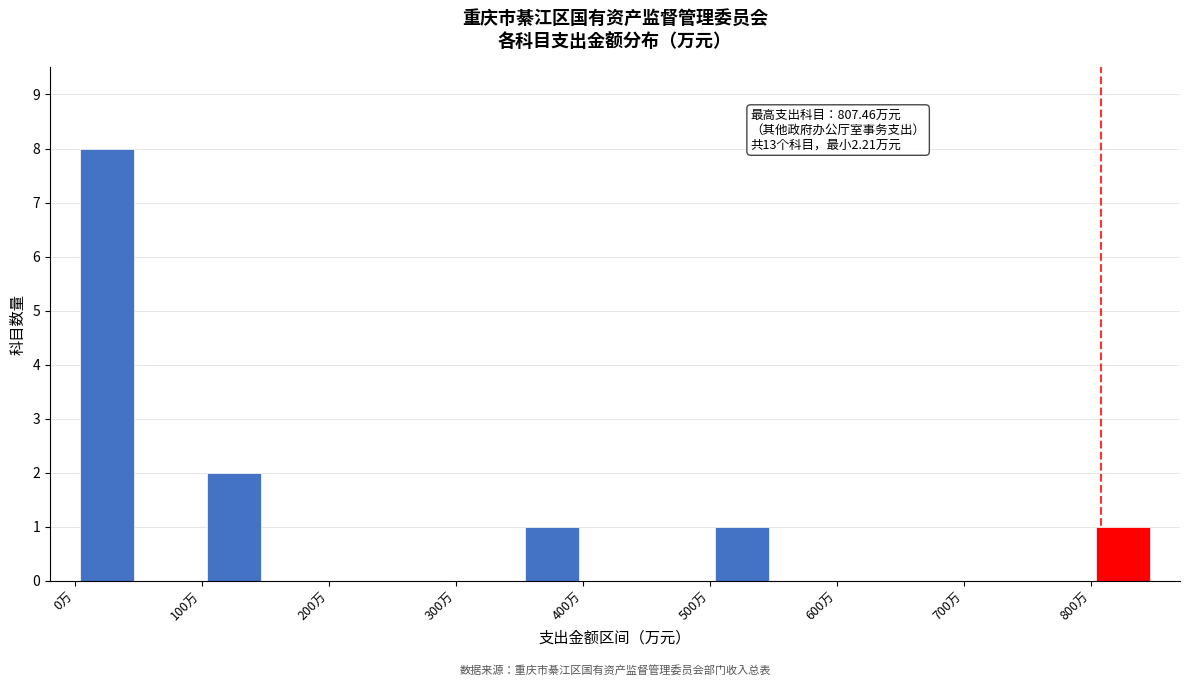

Which range on the x-axis has the tallest bar?

0 to 50